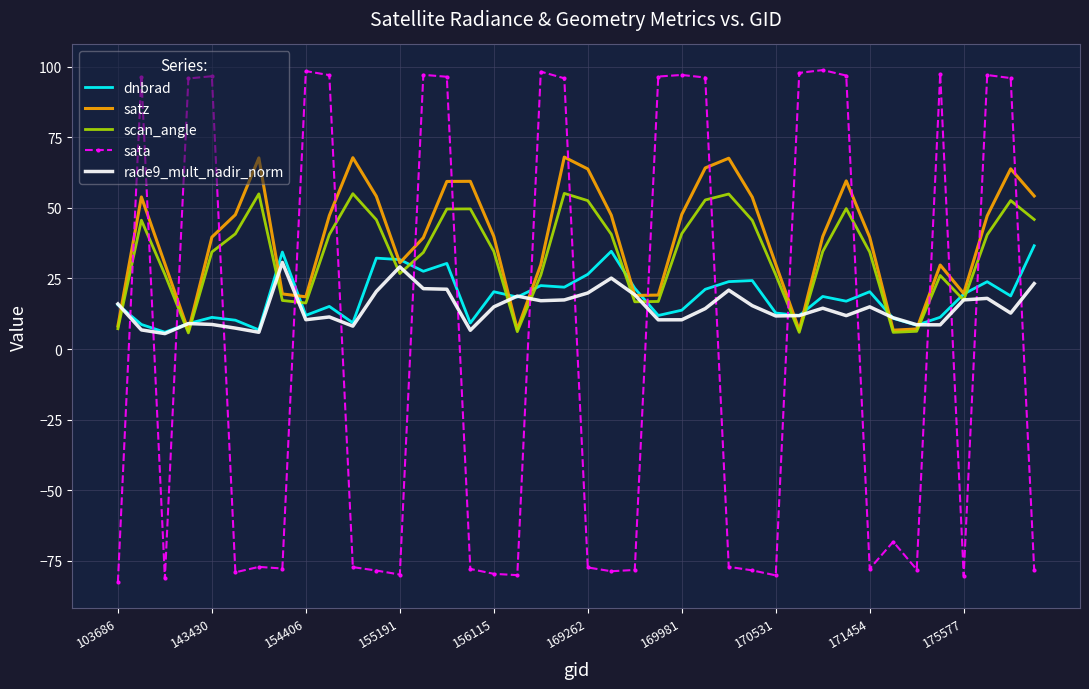

What is the maximum value for dnbrad?

36.6